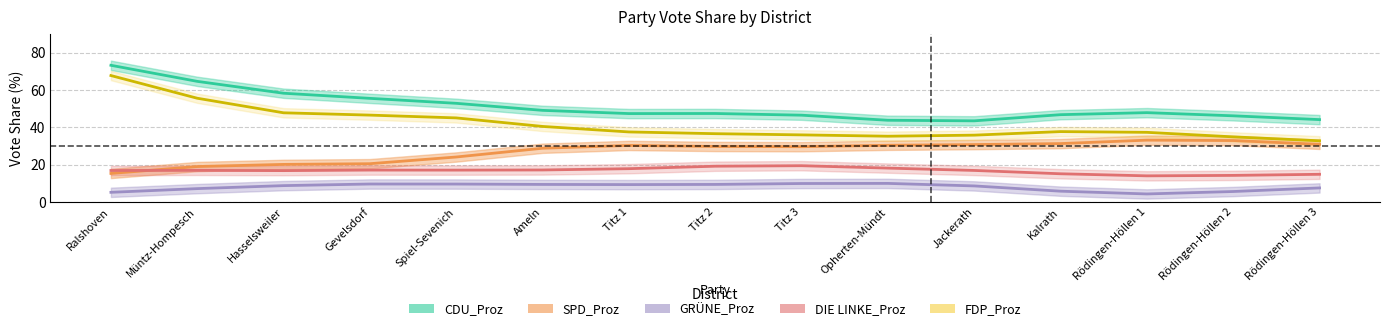

In SPD_Proz, how many points are lower than both neighbors (excluding endpoints)?

1